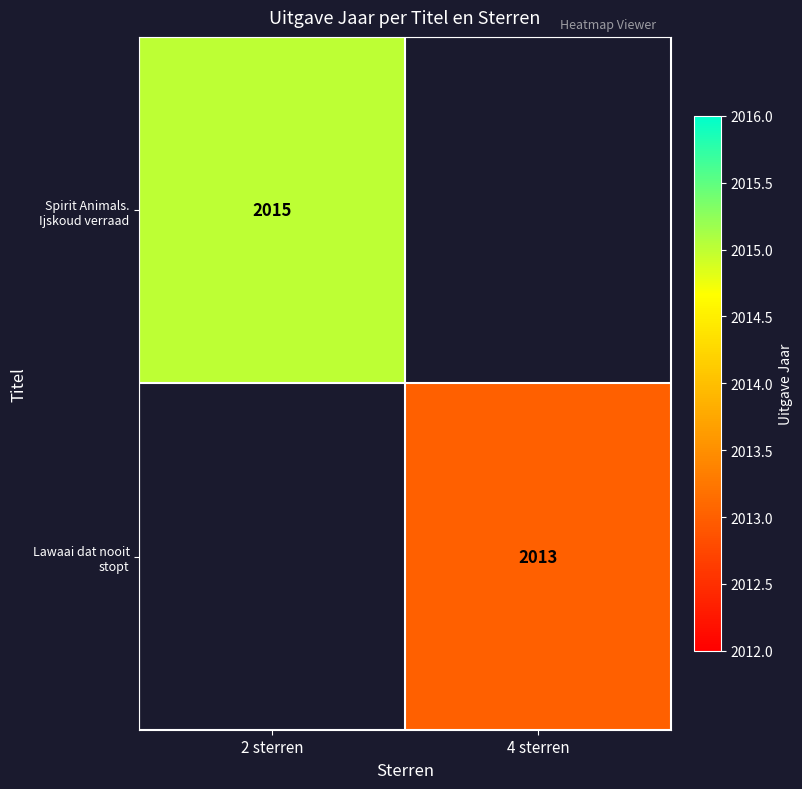

Is the value of Lawaai dat nooit stopt at 4 sterren greater than the value of Spirit Animals. Ijskoud verraad at 2 sterren?

No